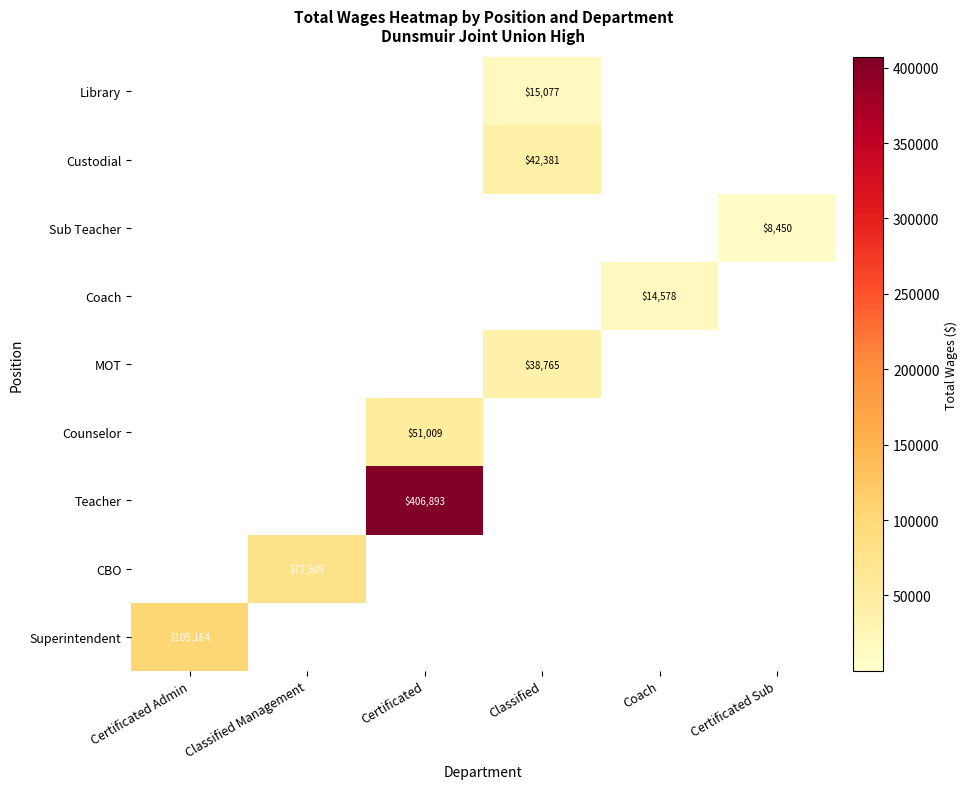

Is it true that Library equals 15077 at Classified?

True